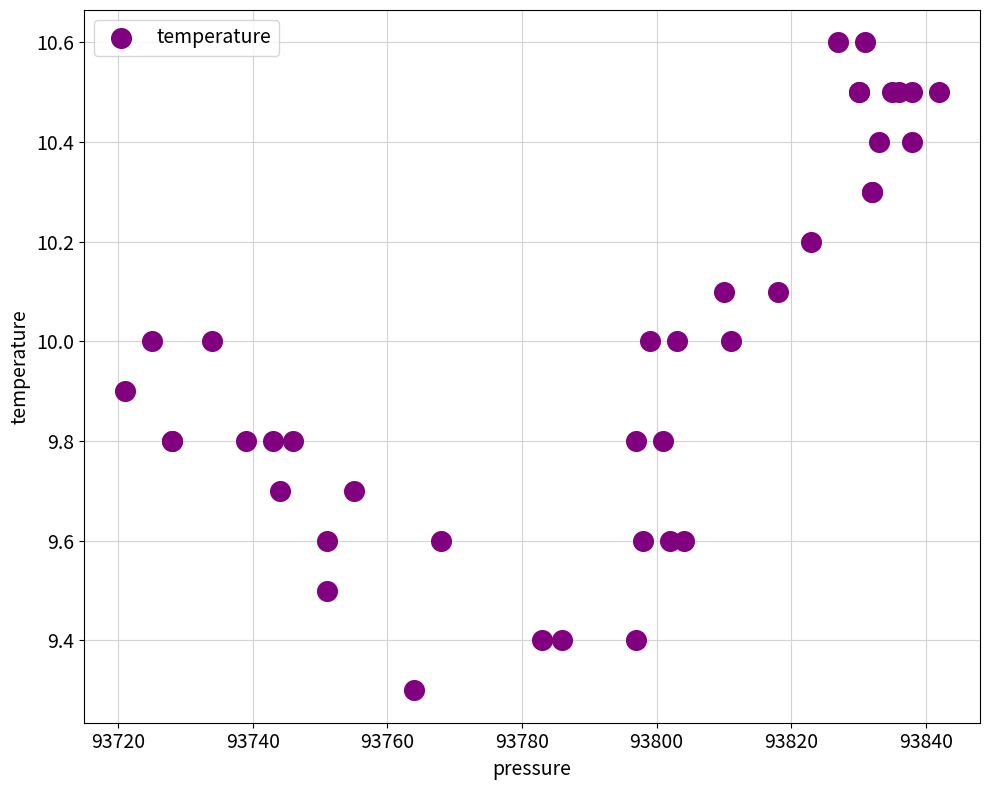

What Y value in the scatter plot is closest to 9?

9.3